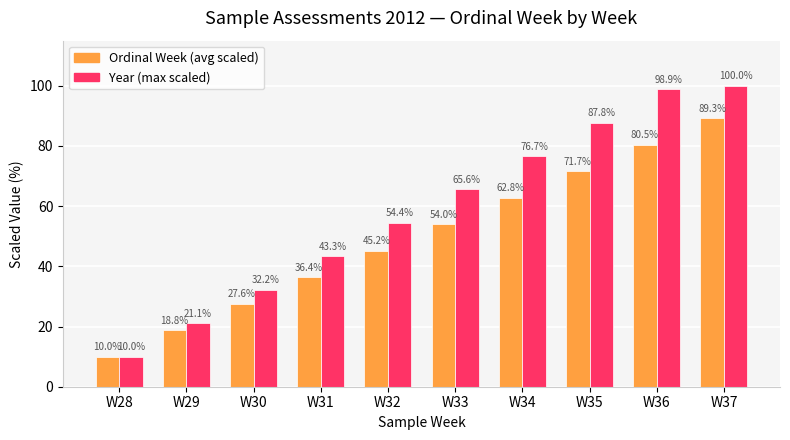

Reading left to right, list all the values displayed in this chart.

Ordinal Week (avg scaled): W28=10.0	W29=18.8	W30=27.6	W31=36.4	W32=45.2	W33=54.0	W34=62.8	W35=71.7	W36=80.5	W37=89.3
Year (max scaled): W28=10.0	W29=21.1	W30=32.2	W31=43.3	W32=54.4	W33=65.6	W34=76.7	W35=87.8	W36=98.9	W37=100.0